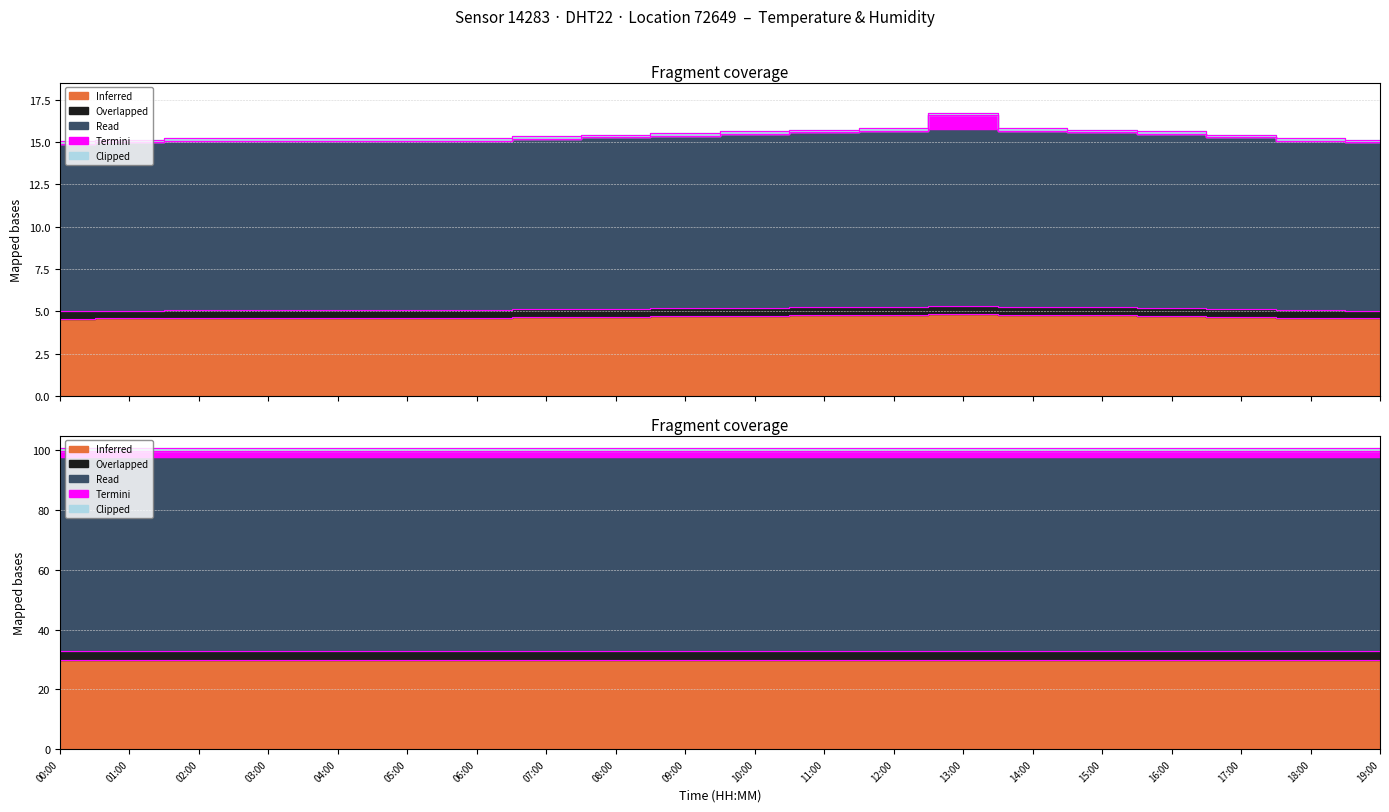

Approximately how many times larger is the value at 18:00 compared to 02:00?

1.0